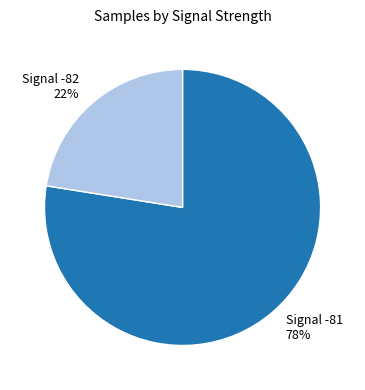

Count the number of slices in the pie.

2